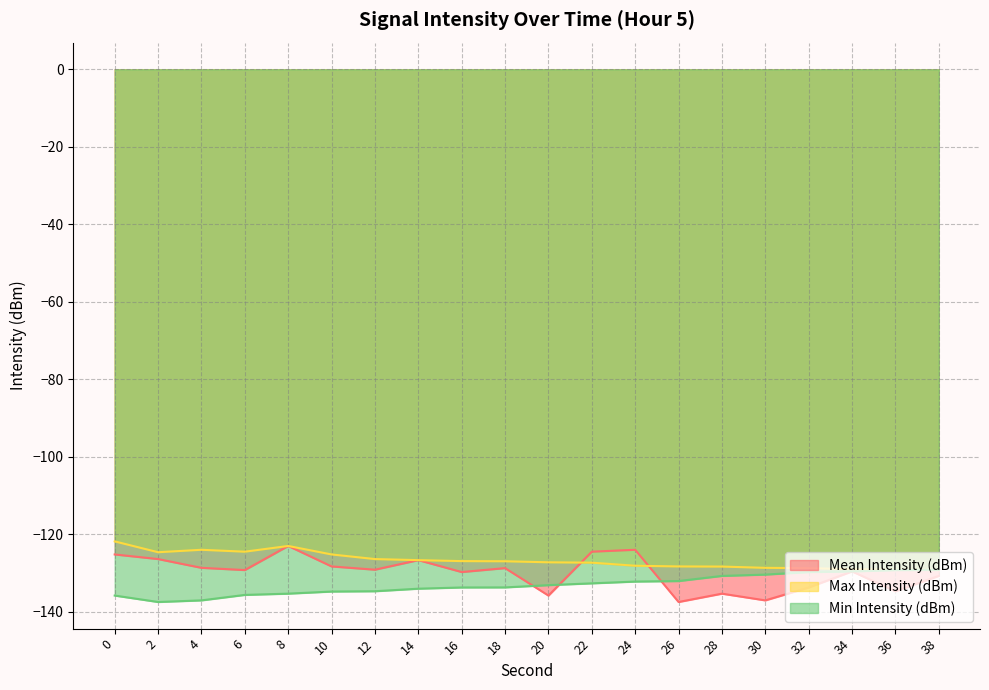

At how many categories does at least one series exceed -134?

20